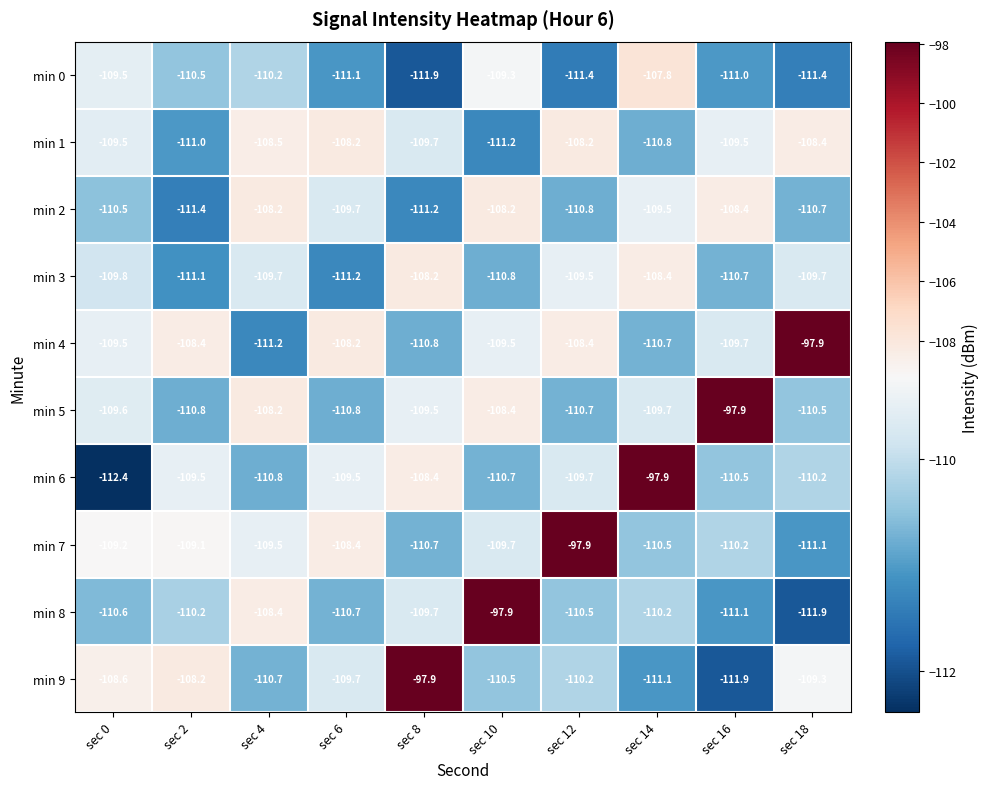

What is the minimum value shown in the chart?

-112.4